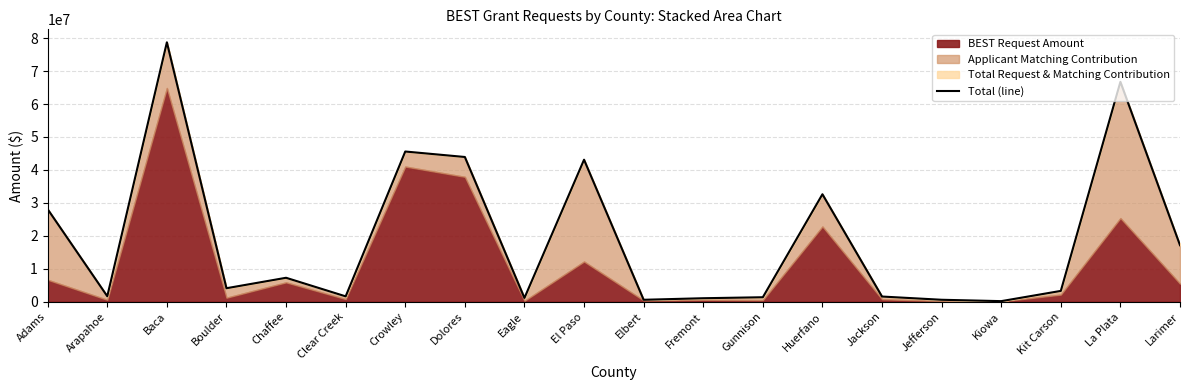

Rank the categories by value from lowest to highest.

Kiowa, Elbert, Jefferson, Fremont, Eagle, Gunnison, Jackson, Clear Creek, Arapahoe, Kit Carson, Boulder, Chaffee, Larimer, Adams, Huerfano, El Paso, Dolores, Crowley, La Plata, Baca